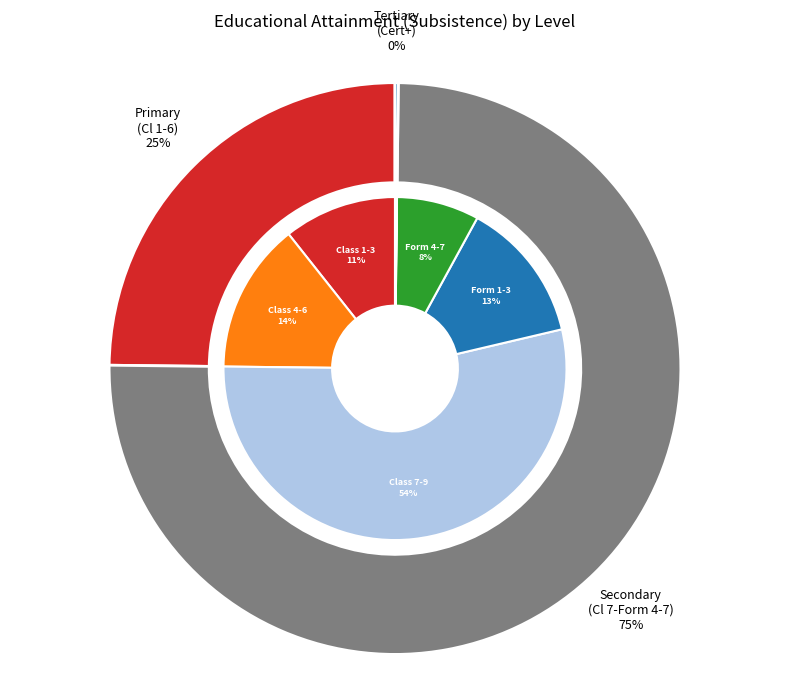

Combined, what portion of the pie is Class 1-3 and Class 7-9?

64.5%